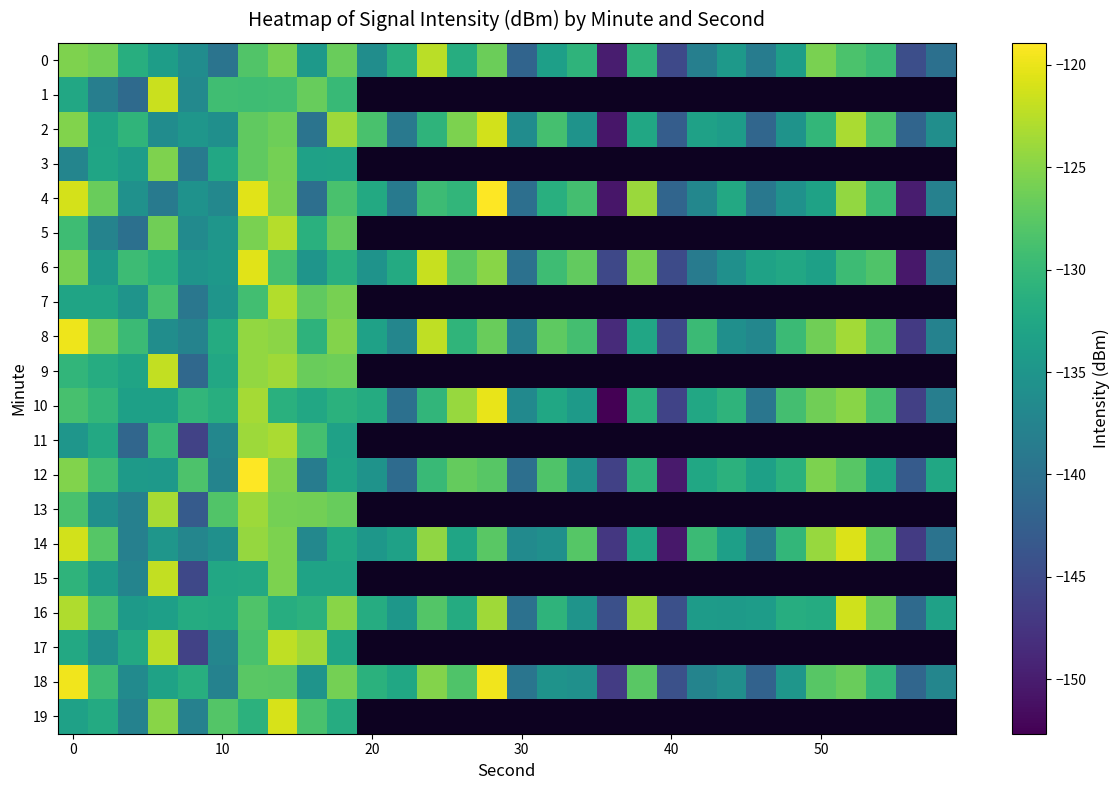

How many values in the 2 series exceed -132?

13